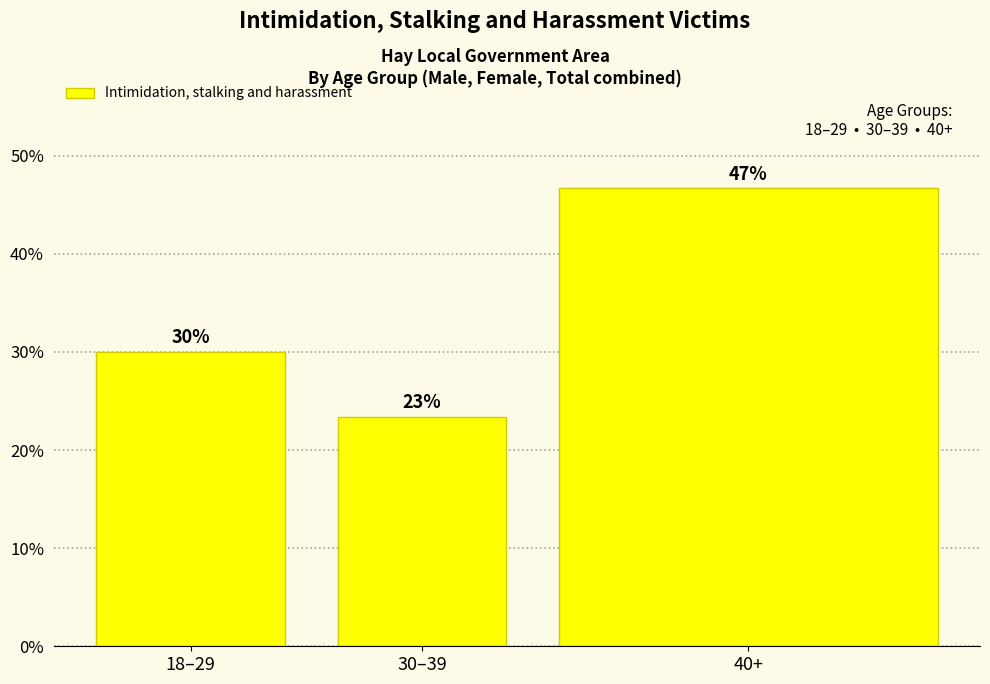

How many bars are there in total?

3